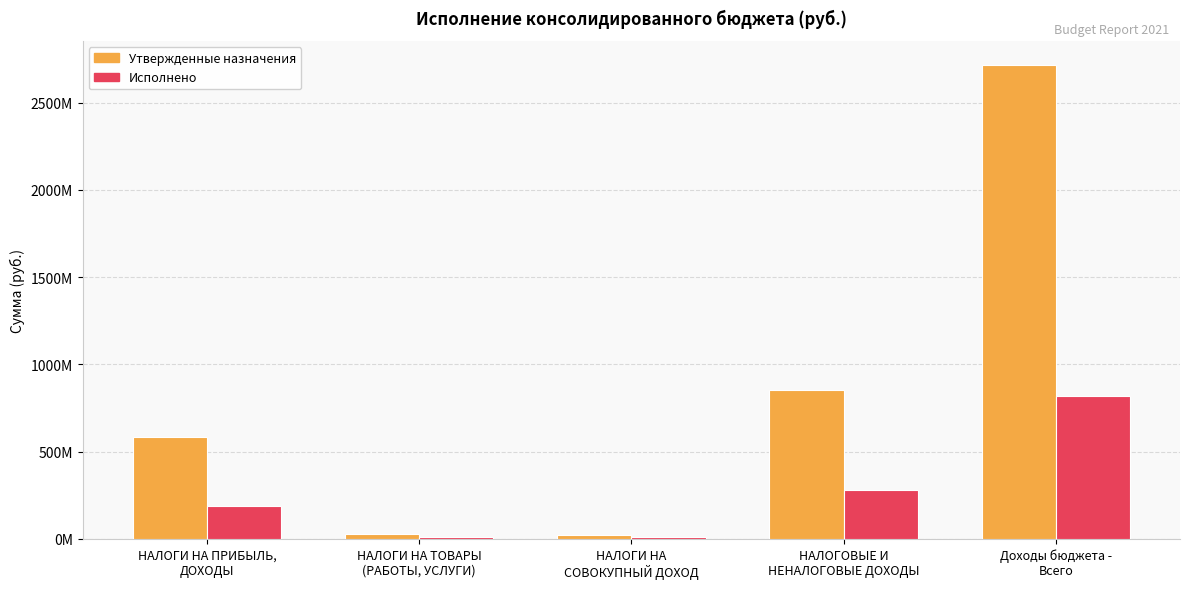

At which label does Утвержденные назначения reach its minimum?

НАЛОГИ НА
СОВОКУПНЫЙ ДОХОД